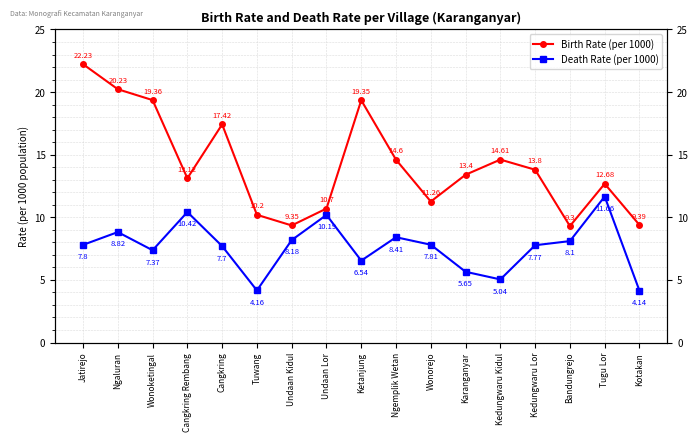

At which category does Death Rate (per 1000) reach its first local valley?

Wonoketingal